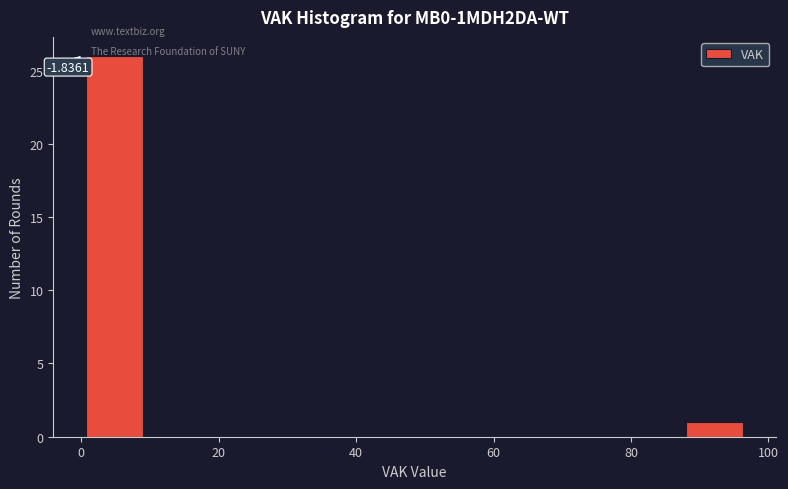

Over which range of the x-axis is the bar tallest?

0 to 10